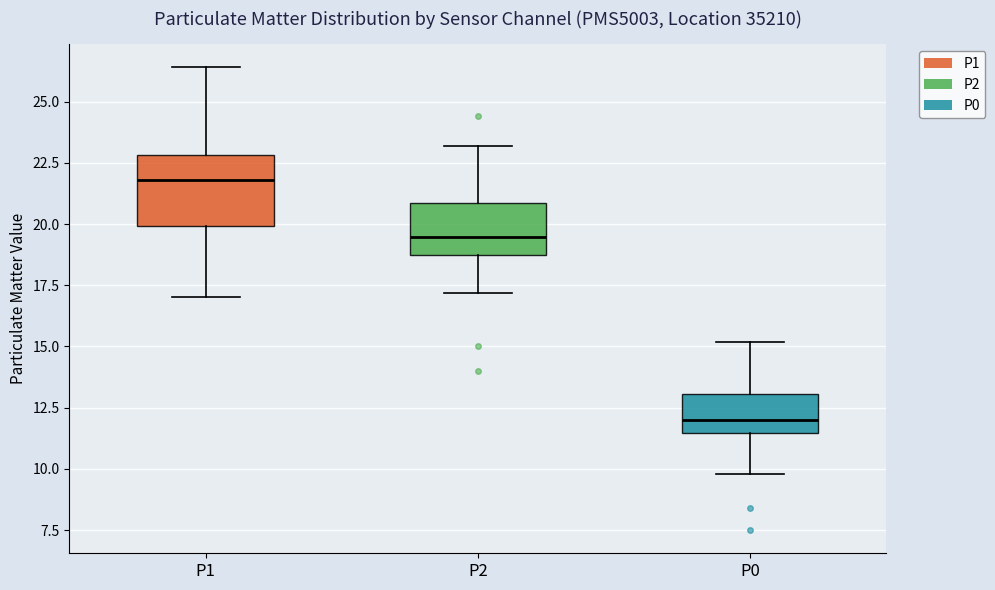

Which box is the tallest, from its lower edge to its upper edge?

P1